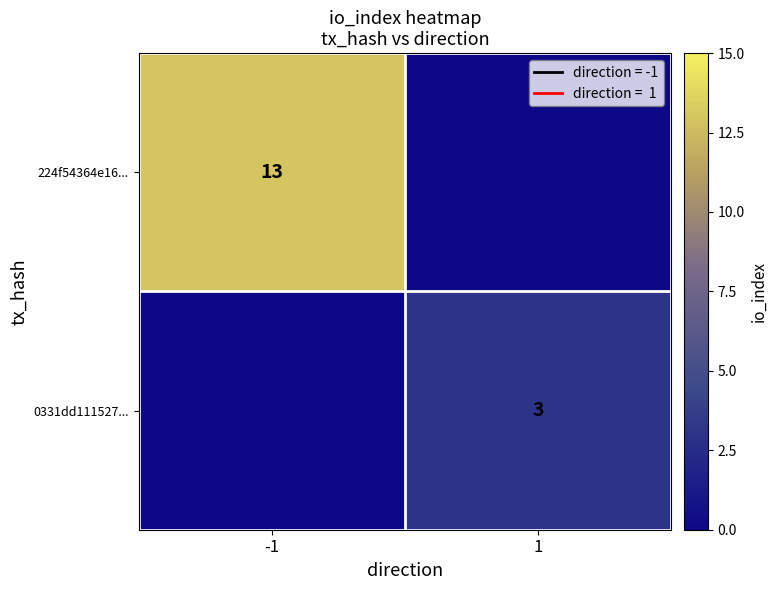

The 224f54364e16... series shows 21 at -1. True or false?

False